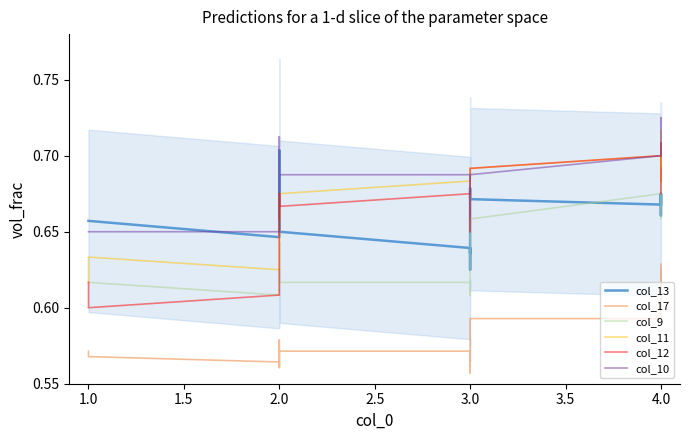

What is the lowest value of the col_12 series?

0.6